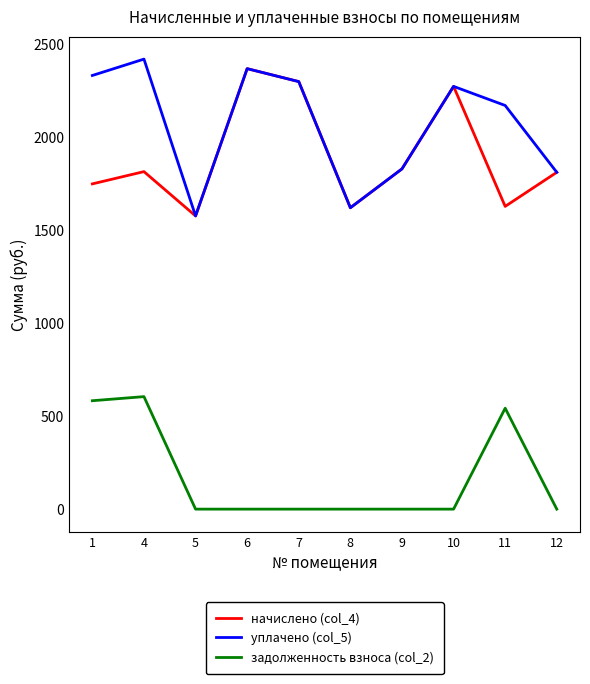

Rank the series at 1 from lowest to highest value.

задолженность взноса (col_2), начислено (col_4), уплачено (col_5)